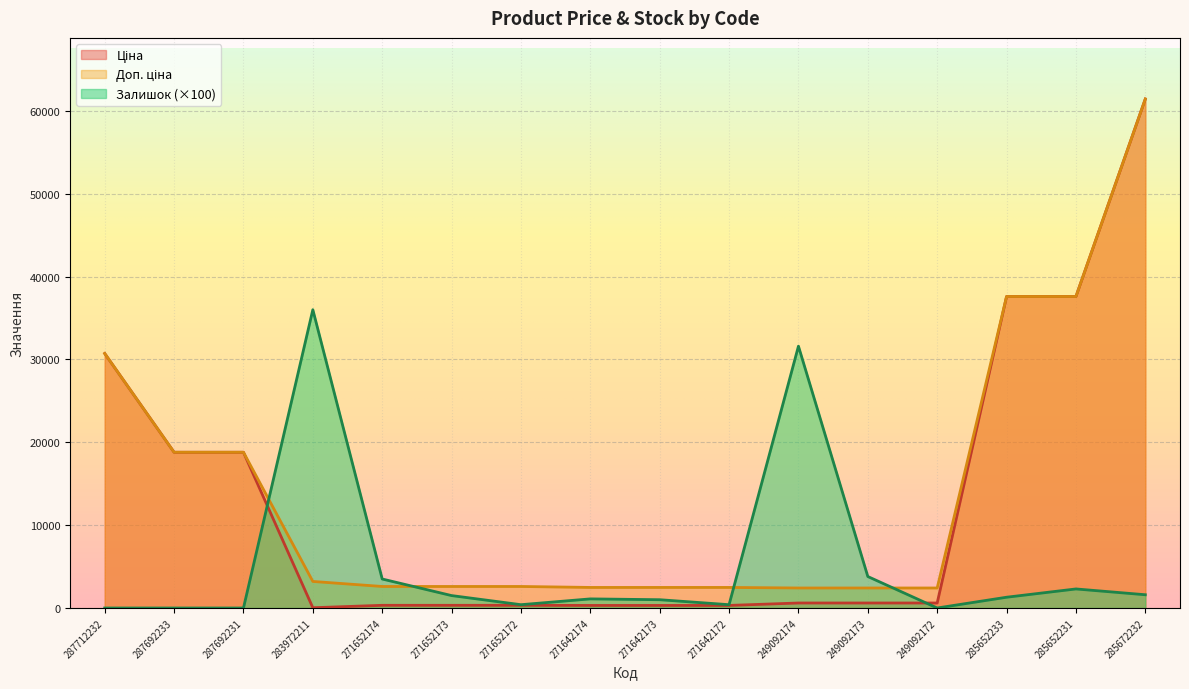

Reading left to right, list all the values displayed in this chart.

Ціна: 287712232=30717.1	287692233=18796.8	287692231=18796.8	283972211=32.0	271652174=324.8	271652173=324.8	271652172=324.8	271642174=310.3	271642173=310.3	271642172=310.3	249092174=603.7	249092173=603.7	249092172=603.7	285652233=37593.6	285652231=37593.6	285672232=61434.3
Доп. ціна: 287712232=30717.1	287692233=18796.8	287692231=18796.8	283972211=3205.0	271652174=2598.3	271652173=2598.3	271652172=2598.3	271642174=2482.4	271642173=2482.4	271642172=2482.4	249092174=2414.8	249092173=2414.8	249092172=2414.8	285652233=37593.6	285652231=37593.6	285672232=61434.3
Залишок: 287712232=0.0	287692233=0.0	287692231=0.0	283972211=36000.0	271652174=3500.0	271652173=1500.0	271652172=400.0	271642174=1100.0	271642173=1000.0	271642172=400.0	249092174=31600.0	249092173=3800.0	249092172=0.0	285652233=1300.0	285652231=2300.0	285672232=1600.0